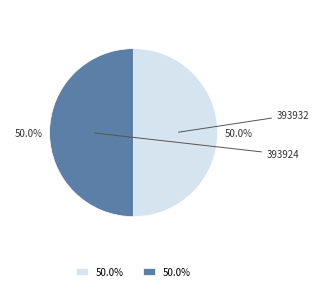

Rank the categories by value from highest to lowest.

393924, 393932